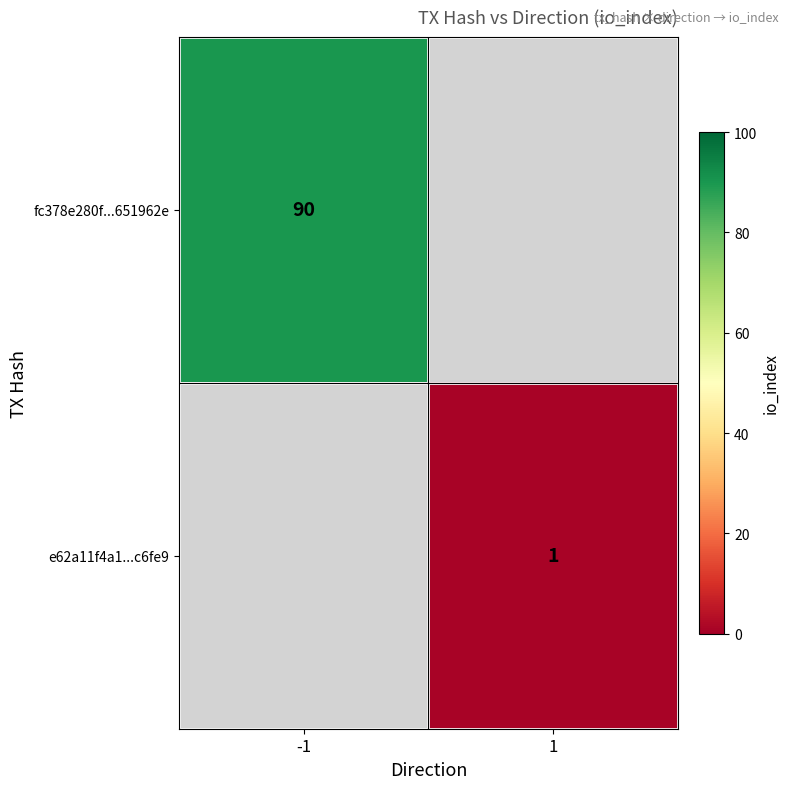

The e62a11f4a1...c6fe9 series shows 1 at 1. True or false?

True